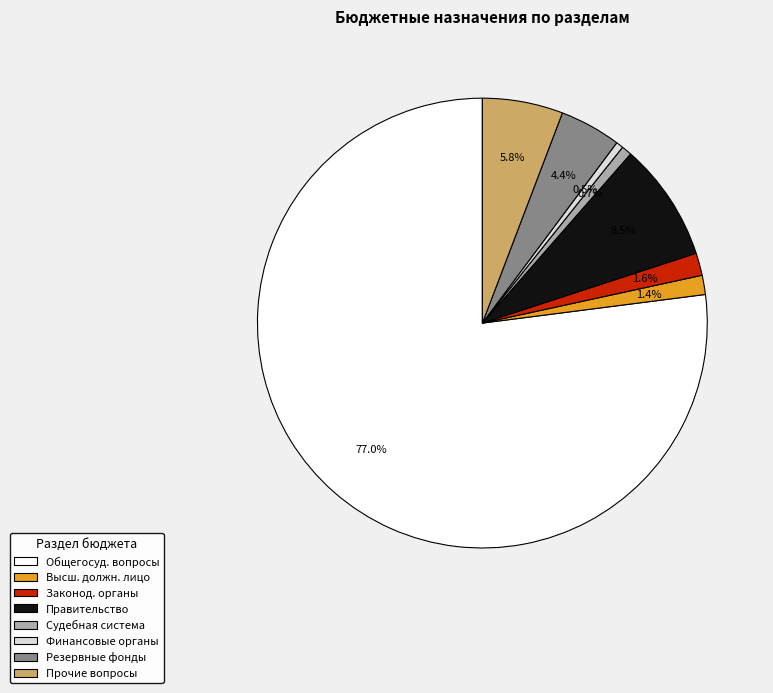

Which category has the biggest portion of the pie?

Общегосуд. вопросы